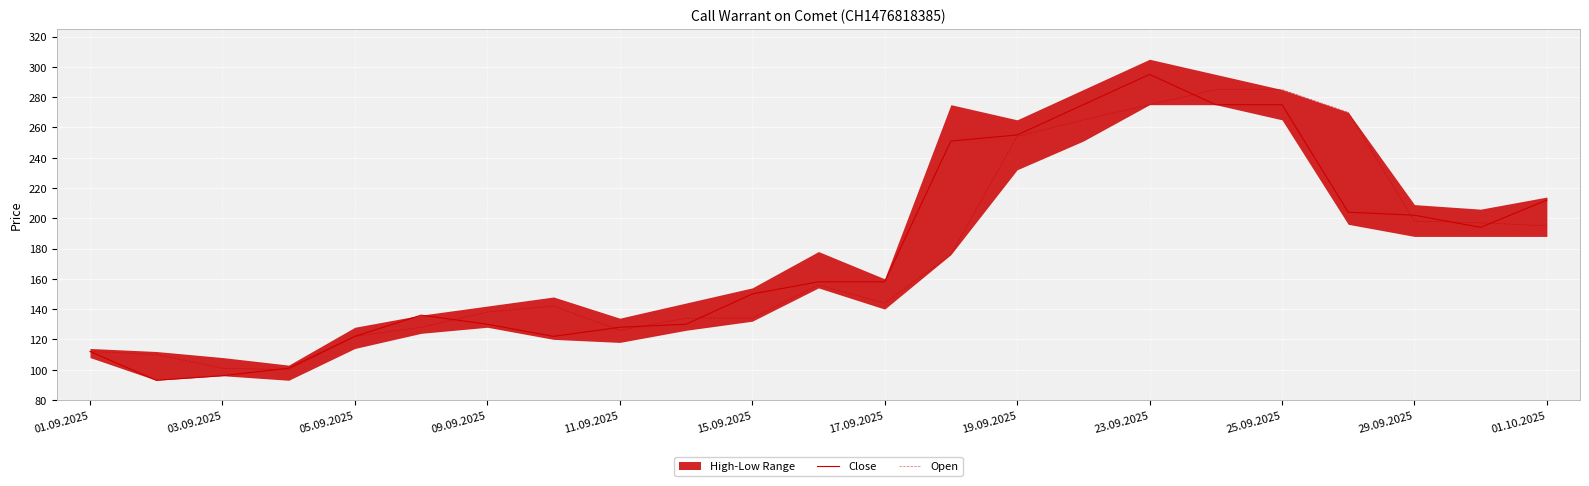

The value of Close at 17.09.2025 is 281. True or false?

False